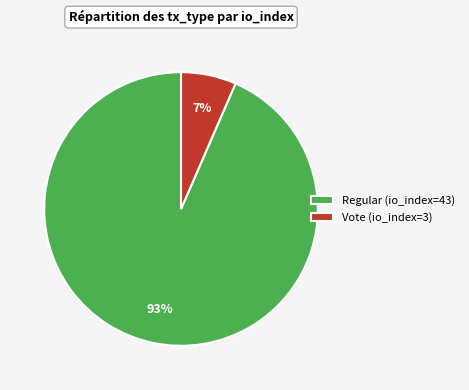

To the nearest percent, what portion does Vote (io_index=3) represent?

7%